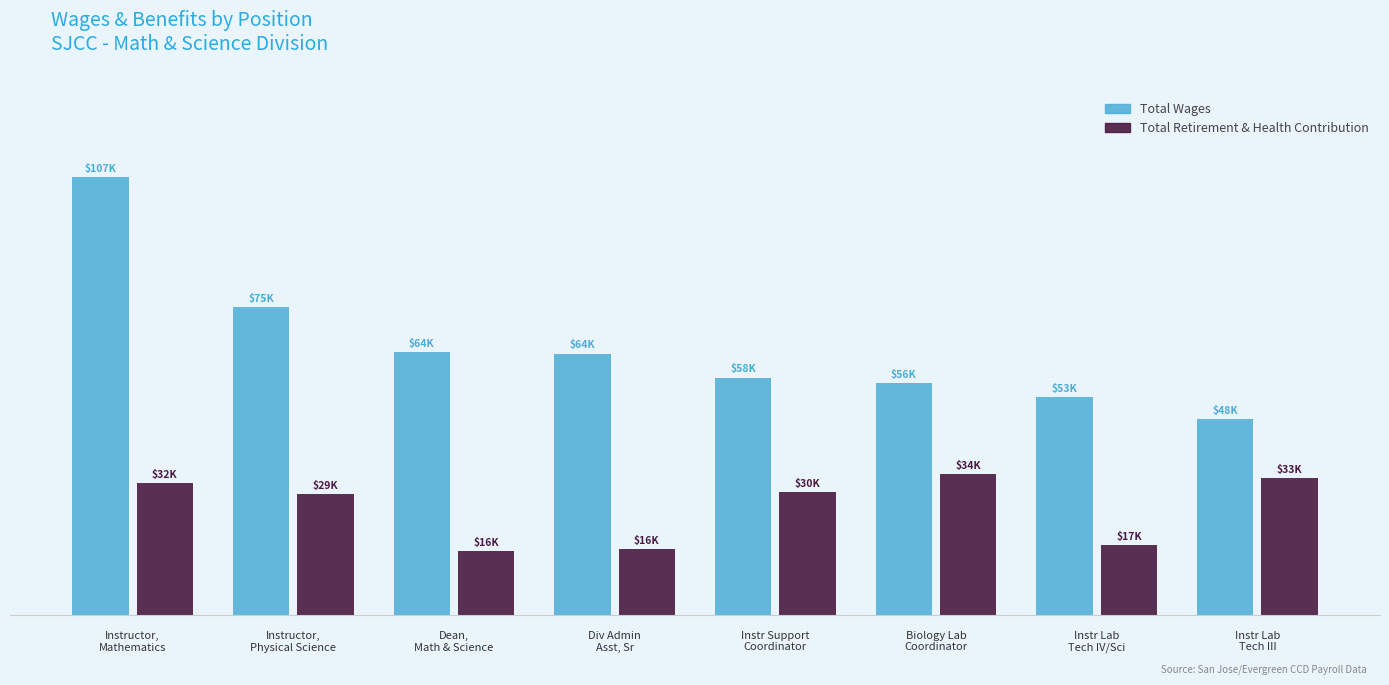

What are all the series names shown in the legend?

Total Wages, Total Retirement & Health Contribution